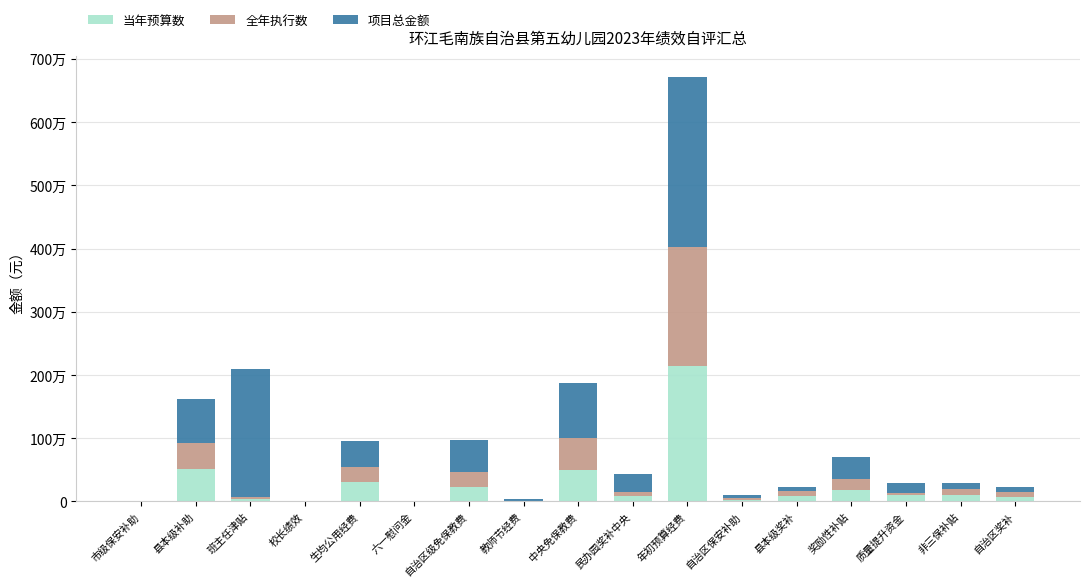

Between 市级保安补助 and 自治区保安补助, which is larger?

自治区保安补助